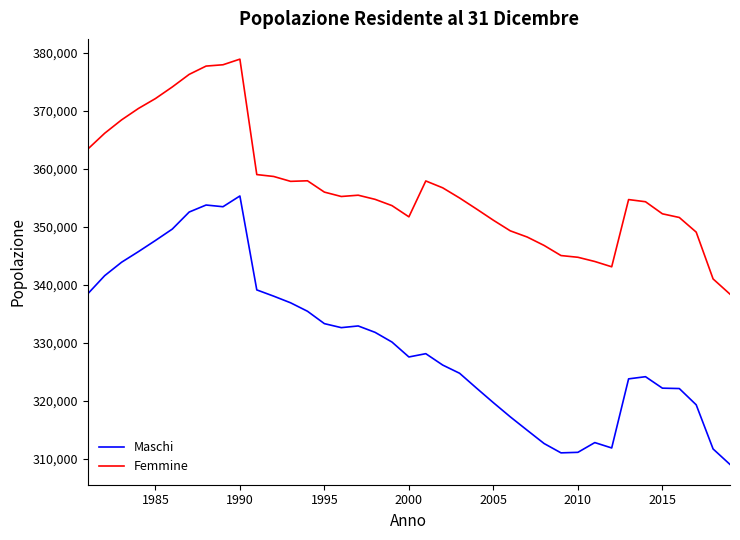

In Maschi, how many points are lower than both neighbors (excluding endpoints)?

5